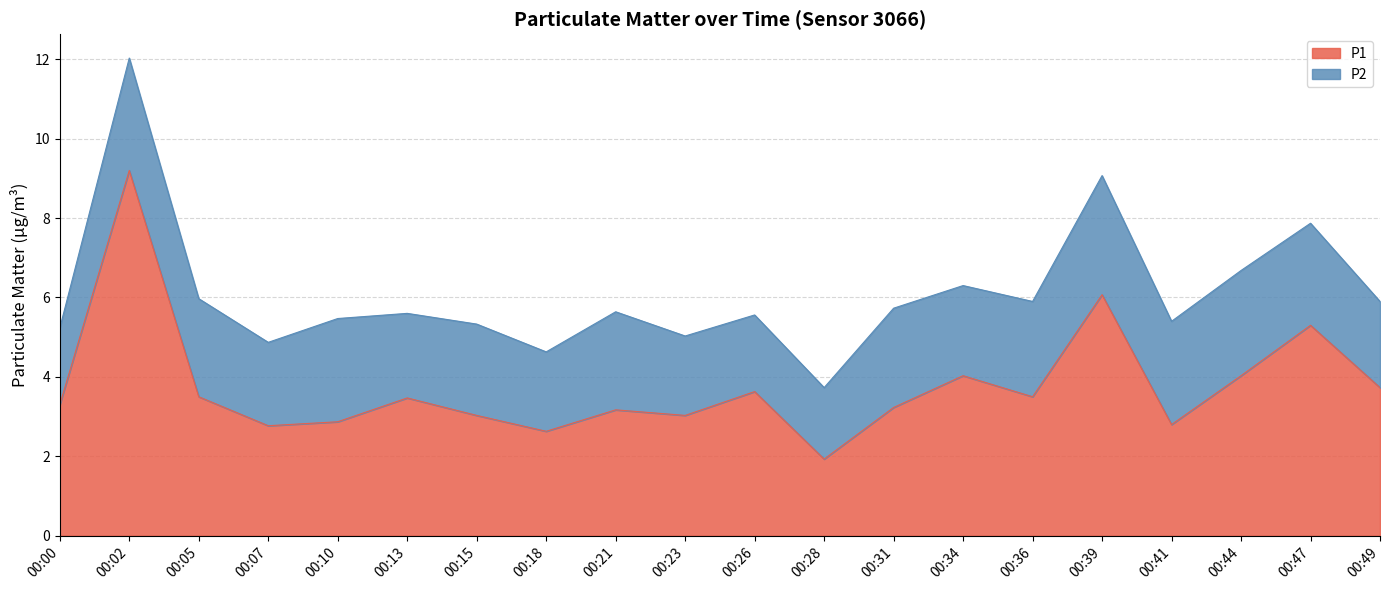

Is it true that the value at 00:28 is 1.9?

True